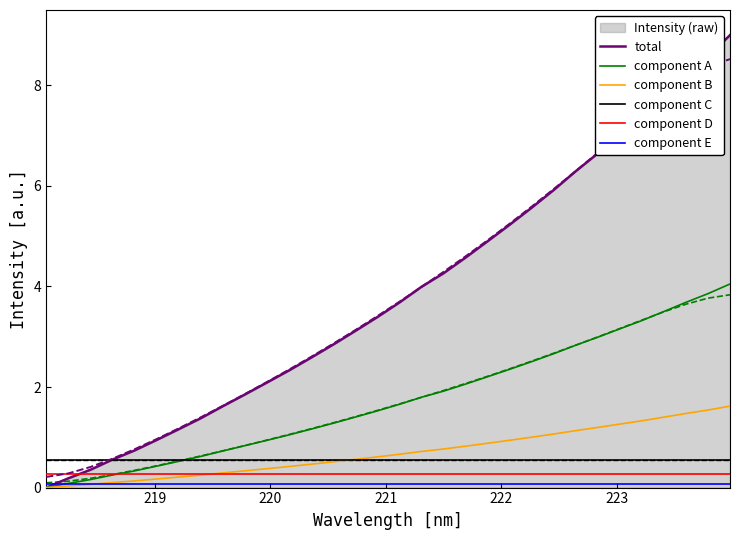

Does the chart have visible grid lines?

No